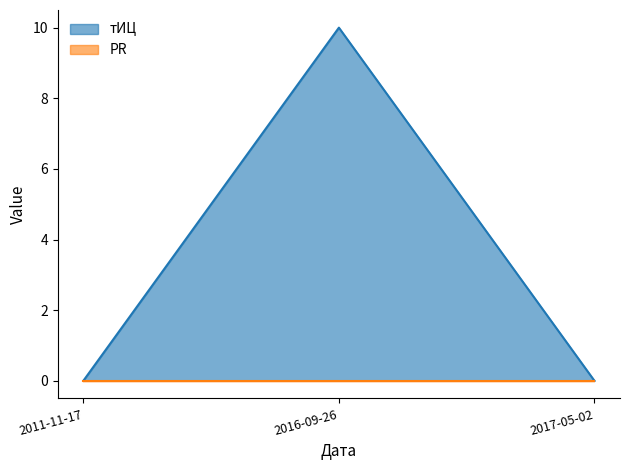

Reading right to left, list all the values displayed in this chart.

0	10	0